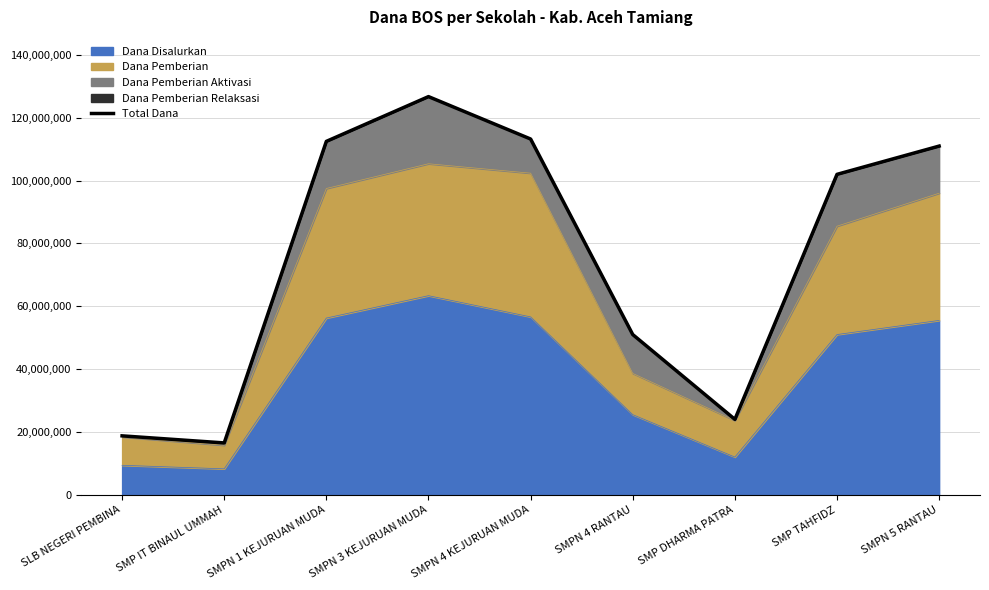

What is the sum of all values?

675750000